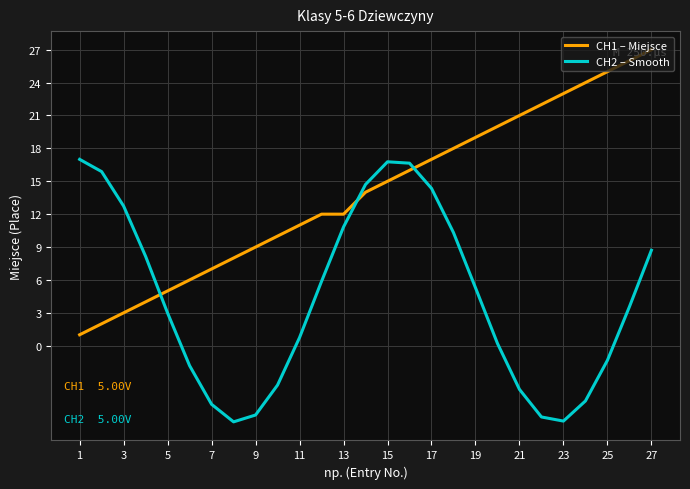

How many times do CH1 – Miejsce and CH2 – Smooth cross each other?

3